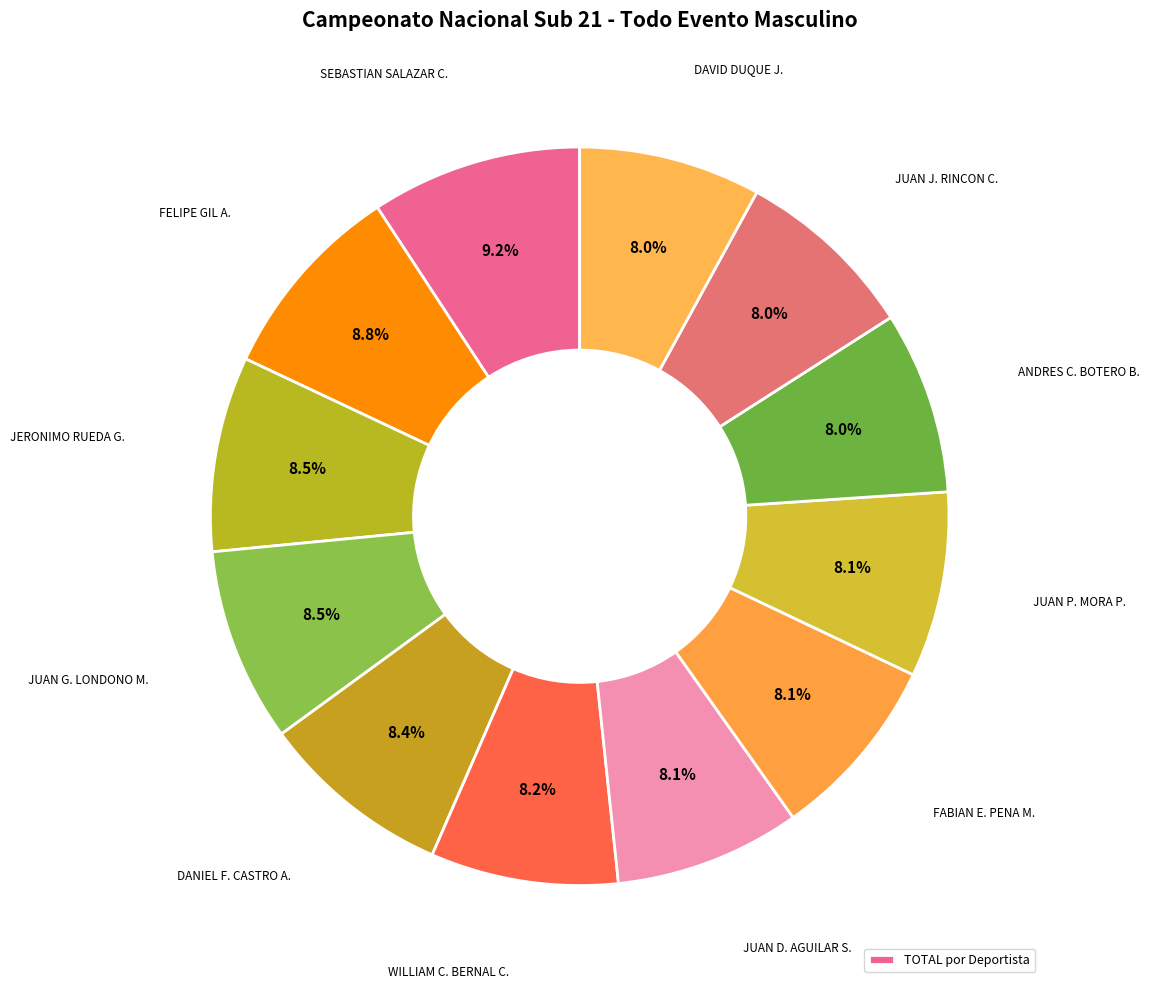

To the nearest percent, what is the difference between the largest and smallest slice percentages?

1%